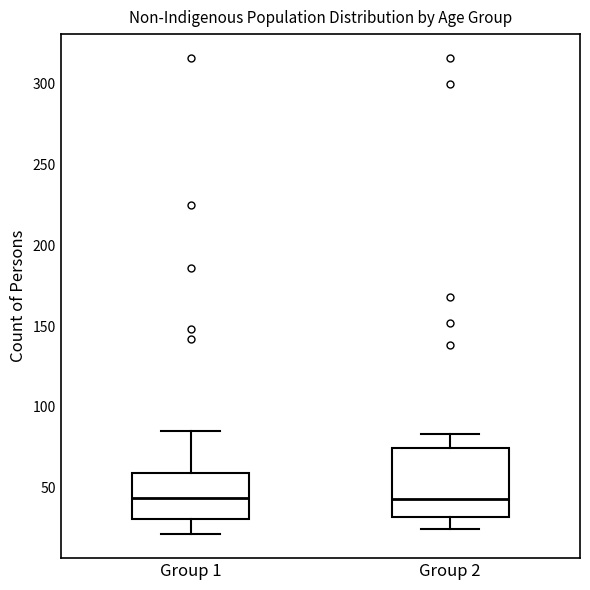

Reading left to right, transcribe this box plot: for each box, give where its median line is, the range the box spans, and where its two whiskers end, as read against the y-axis. The values are not printed on the chart, so give them approximately, as read against the axis.

Group 1: median 45, box 30 to 60, whiskers 20 to 85
Group 2: median 45, box 30 to 75, whiskers 25 to 85